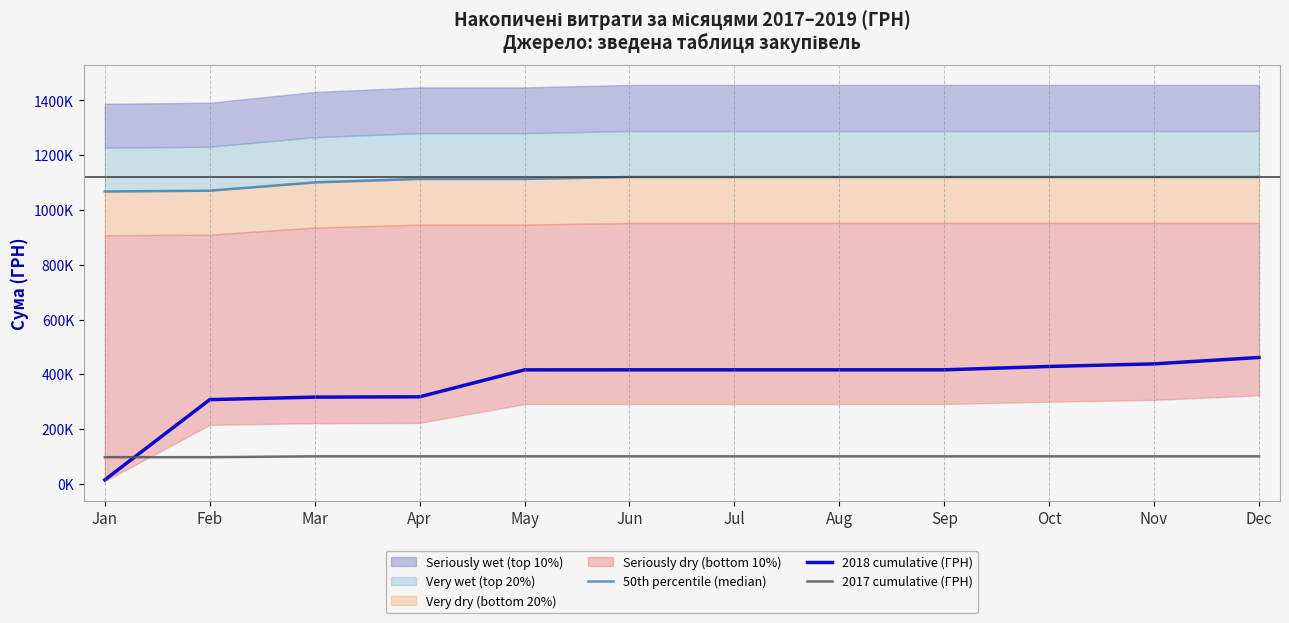

What is the difference between the maximum and minimum values in the 2018 cumulative (ГРН) series?

446968.8